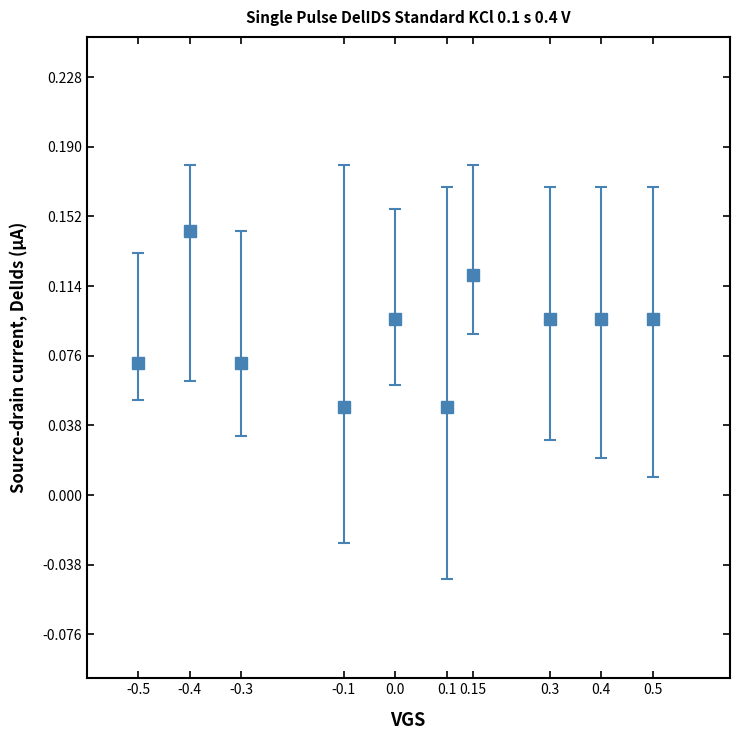

At which category does the chart reach its peak across all series?

-0.4